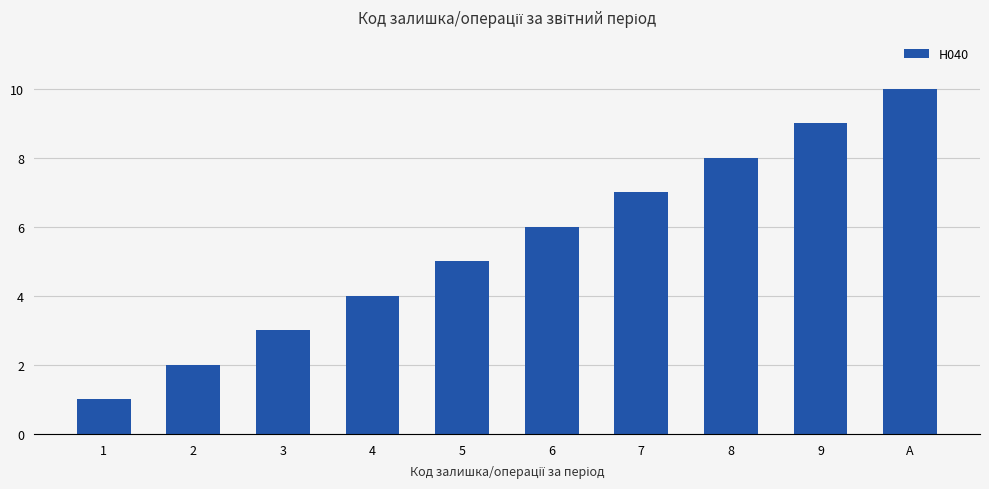

At which category does the chart reach its peak across all series?

A